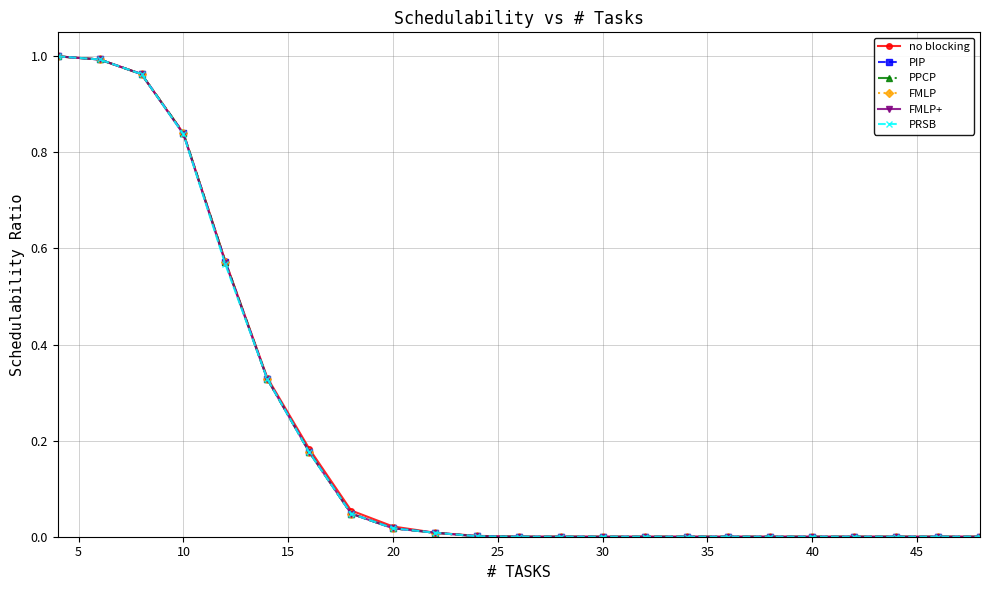

Which series has the largest total across all categories?

no blocking